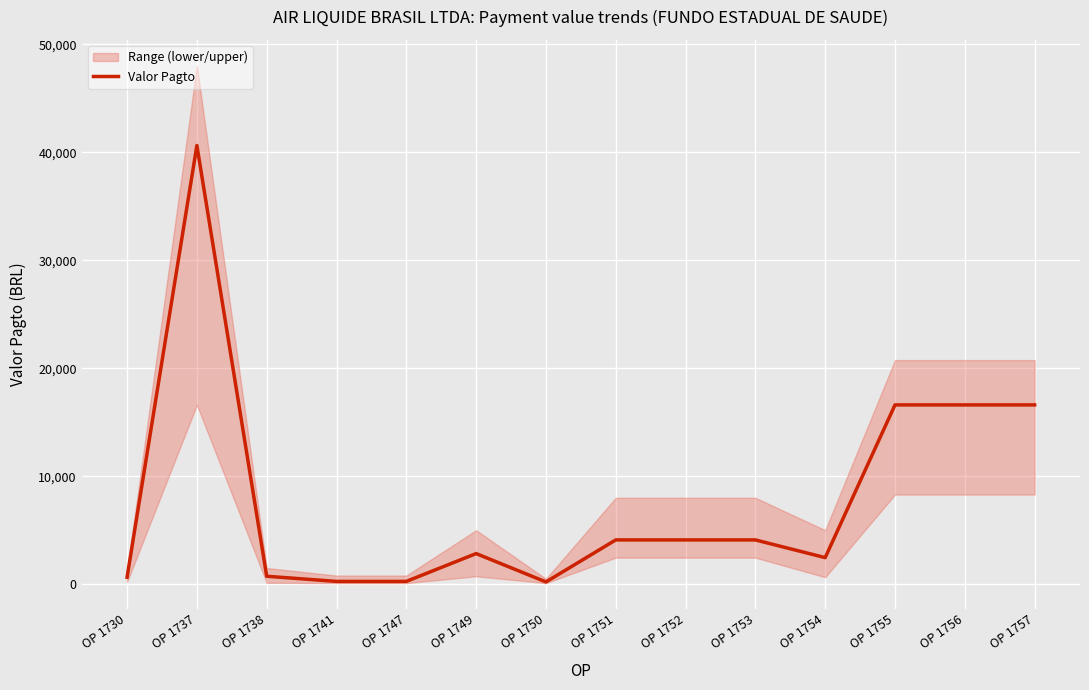

What is the difference between the values at OP 1751 and OP 1747?

3841.0